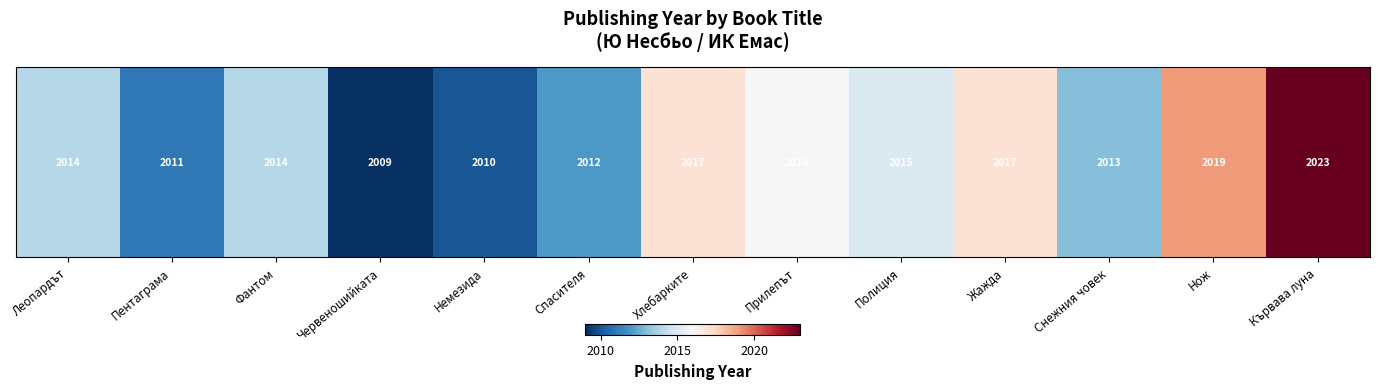

Where does the data first go above 2014?

Хлебарките